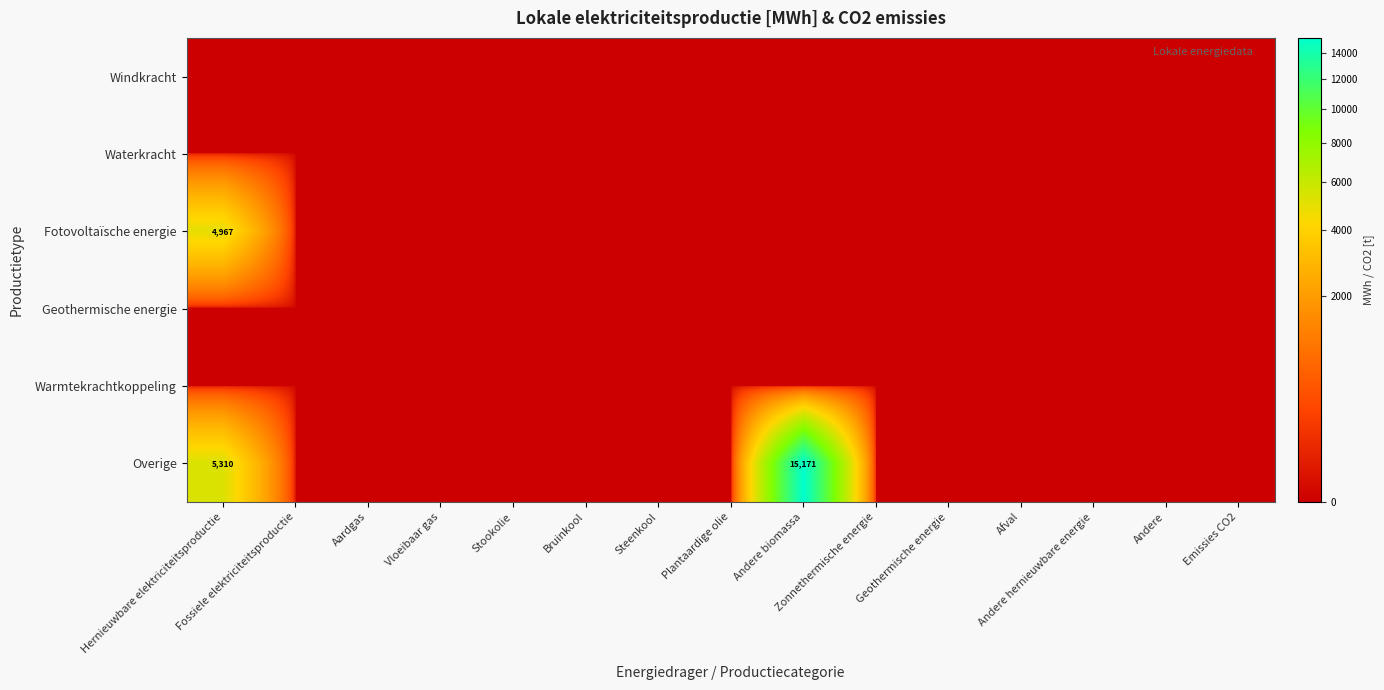

At which category is the sum across all series the highest?

Andere biomassa